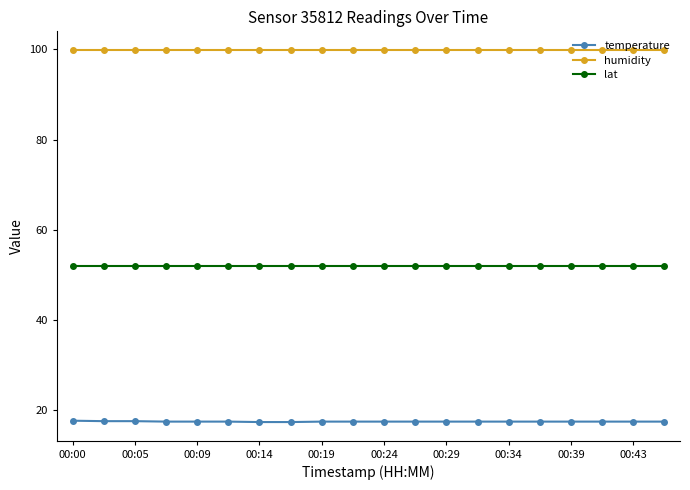

How many distinct data groups are displayed?

3